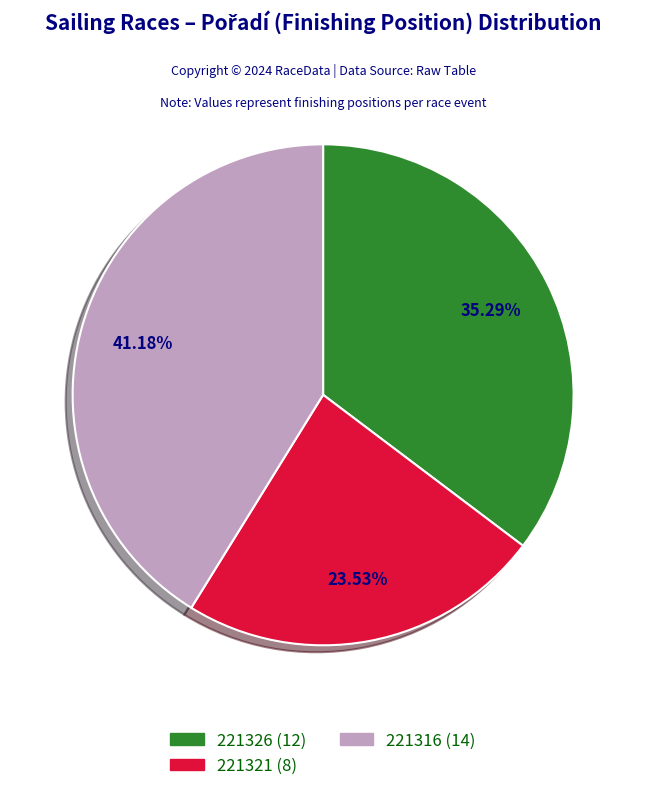

To the nearest percent, what is the difference between the largest and smallest slice percentages?

18%